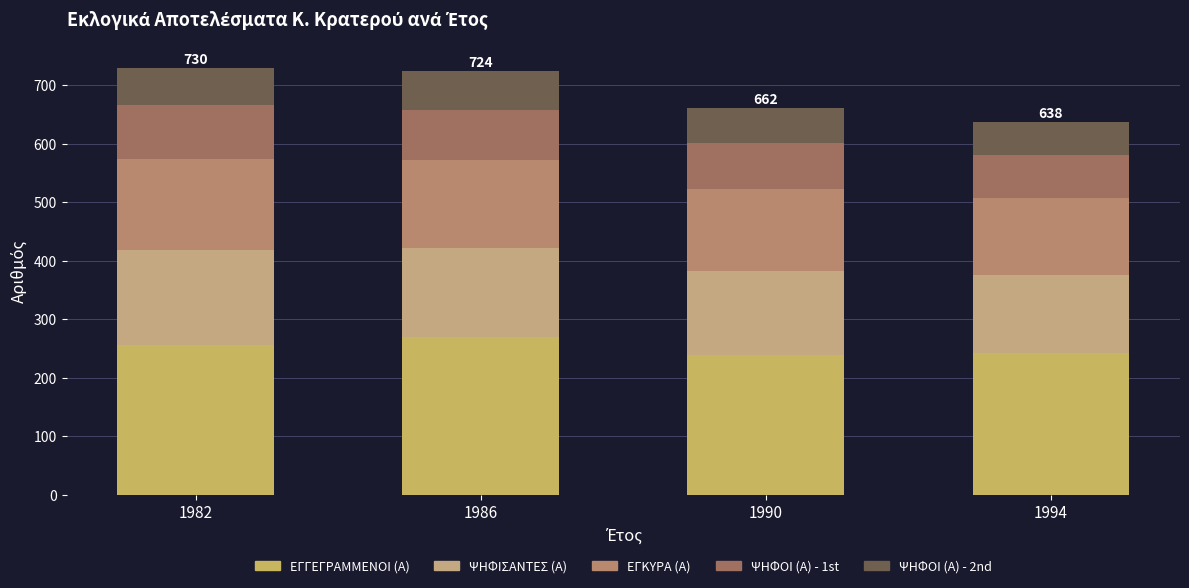

Which series has the largest total across all categories?

ΕΓΓΕΓΡΑΜΜΕΝΟΙ (Α)